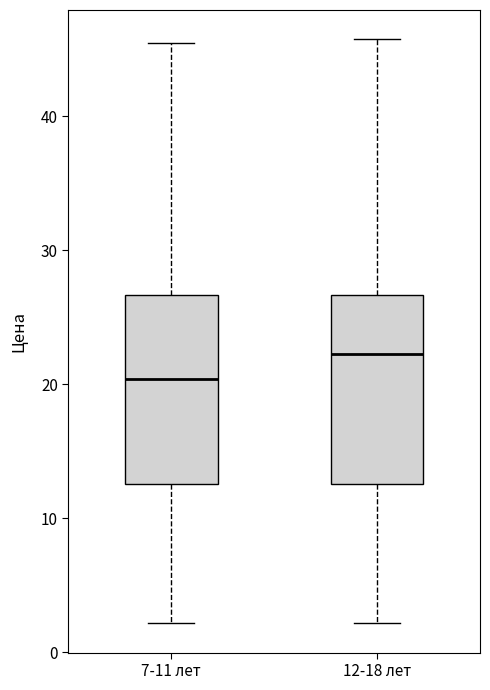

Where does the upper whisker of the box for 7-11 лет end on the y-axis? The values are not printed on the chart, so give them approximately, as read against the axis.

45